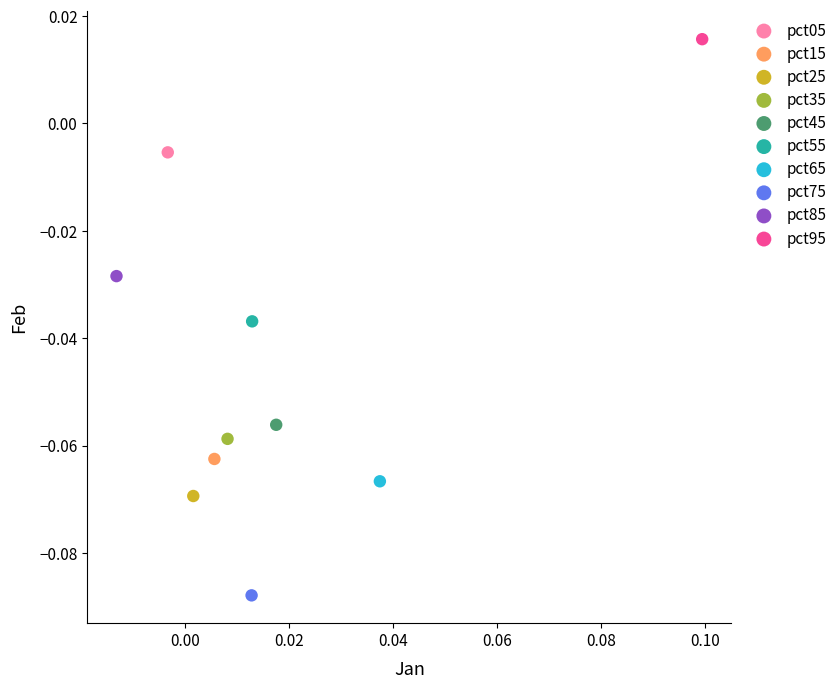

Which series reaches the minimum Y coordinate?

pct75